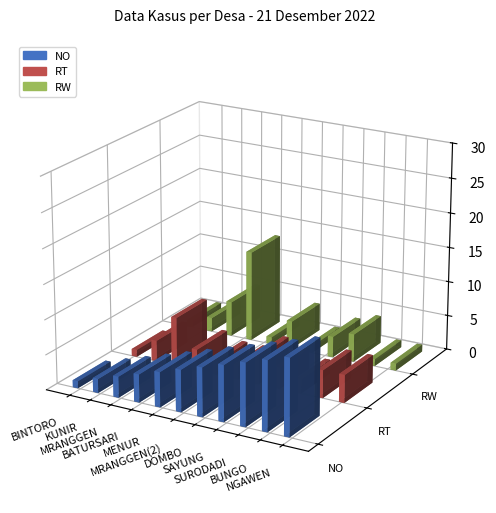

What are all the series names shown in the legend?

NO, RT, RW